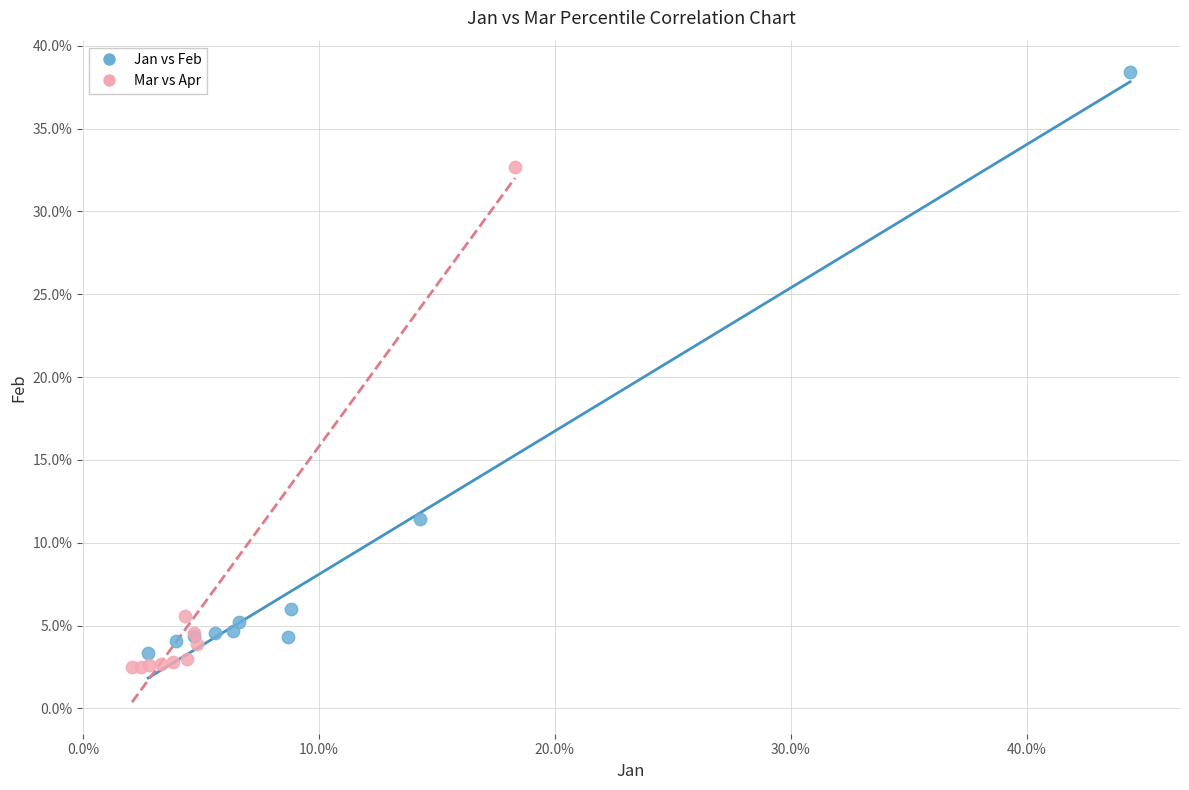

Which series has the widest spread of Y values?

Jan vs Feb